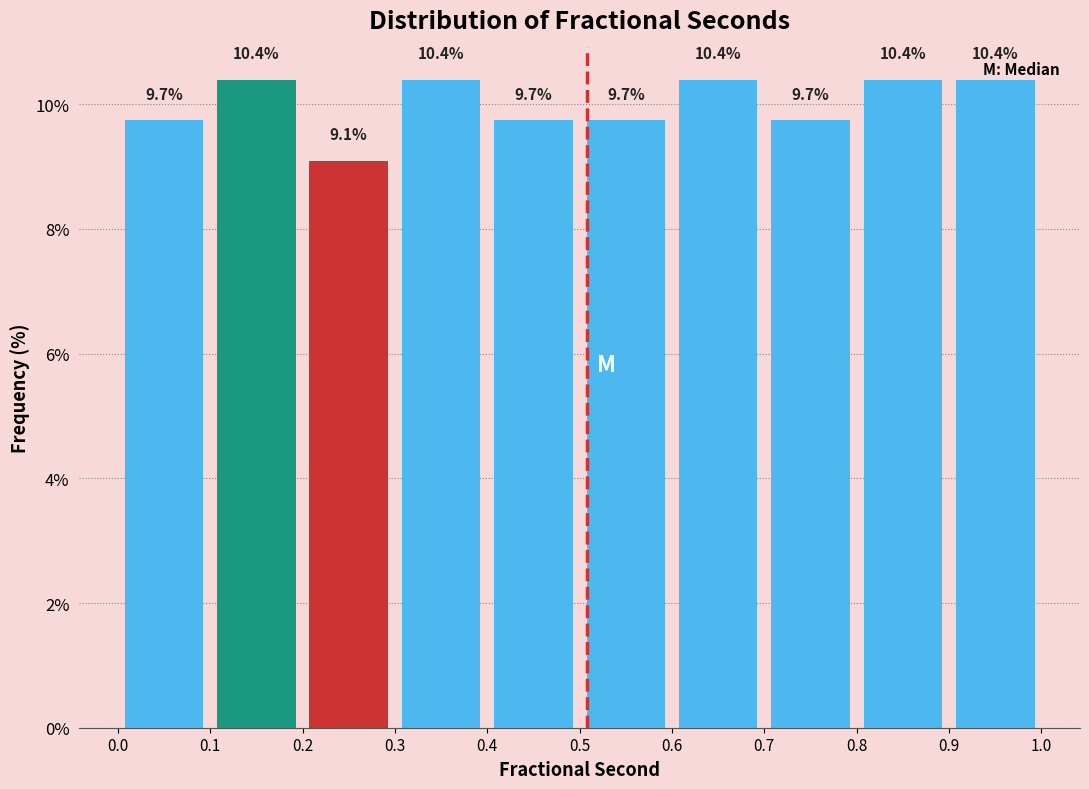

Reading left to right, list every bar in this chart as the range it spans on the x-axis followed by its height.

0.0 to 0.1: 9.7
0.1 to 0.2: 10.4
0.2 to 0.3: 9.1
0.3 to 0.4: 10.4
0.4 to 0.5: 9.7
0.5 to 0.6: 9.7
0.6 to 0.7: 10.4
0.7 to 0.8: 9.7
0.8 to 0.9: 10.4
0.9 to 1.0: 10.4